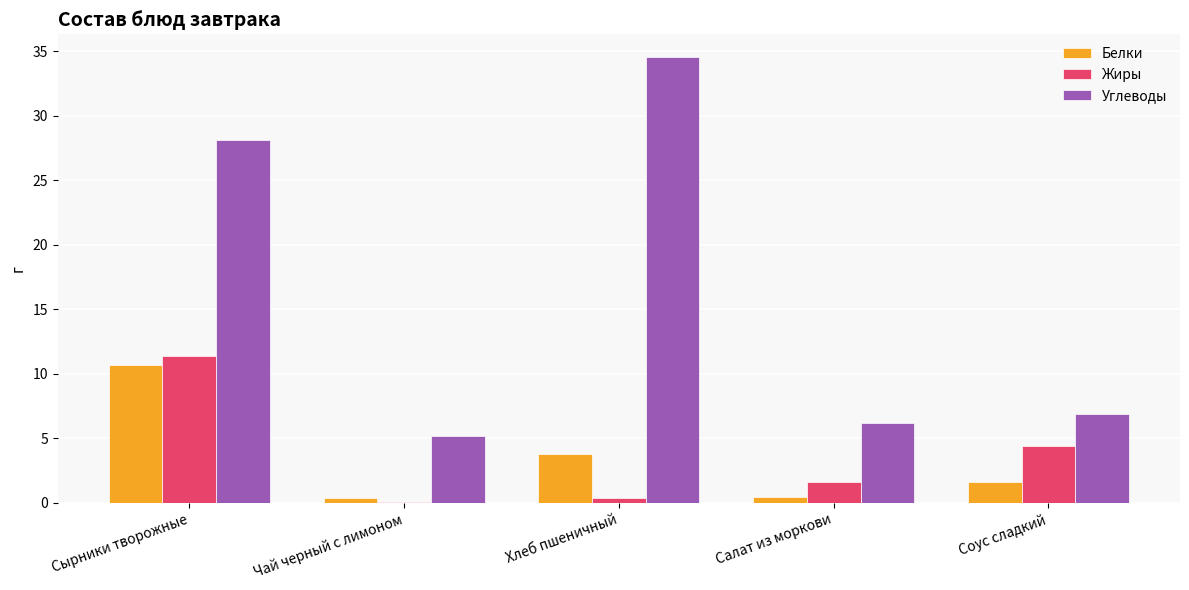

What are all the series names shown in the legend?

Белки, Жиры, Углеводы